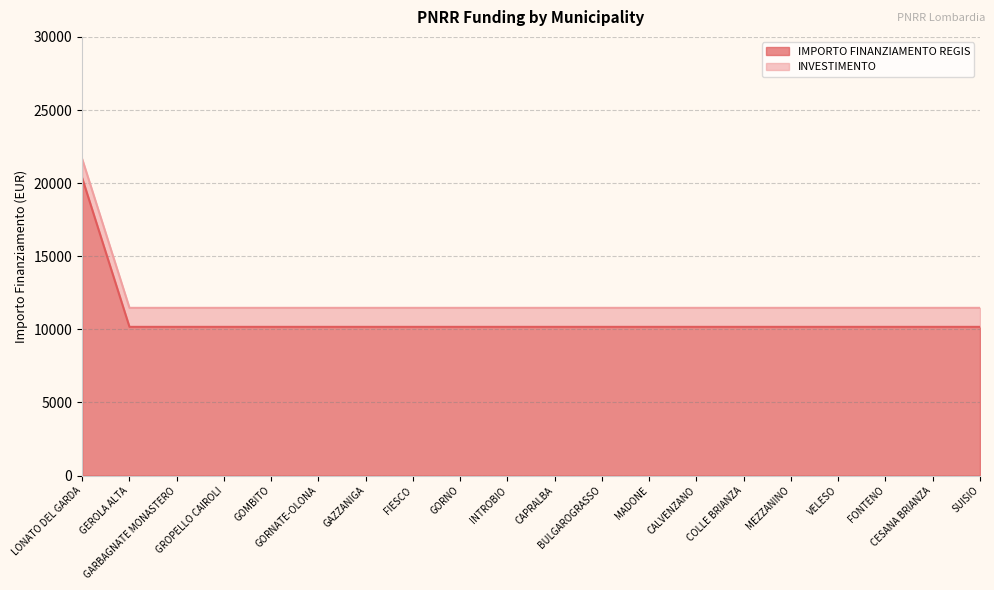

True or false: the data shows 16719 at MEZZANINO.

False